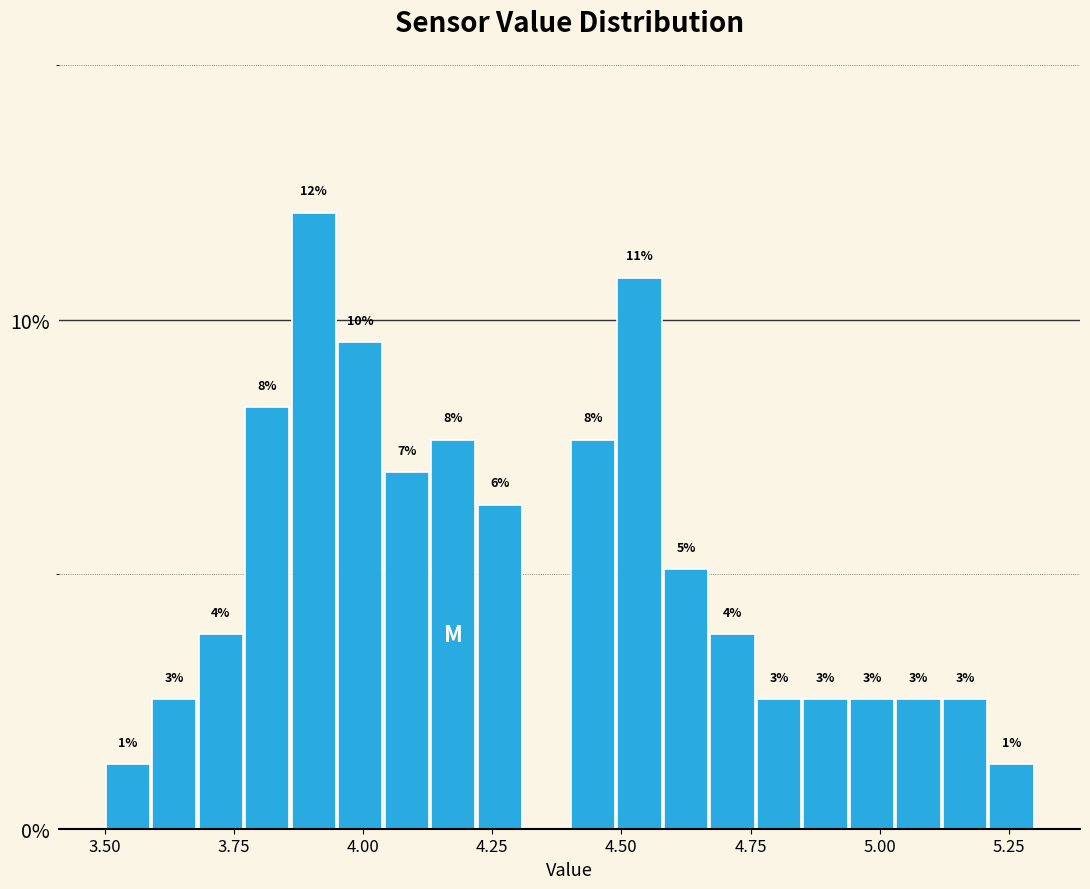

Read against the x-axis, roughly where is the centre of the tallest bar?

3.90